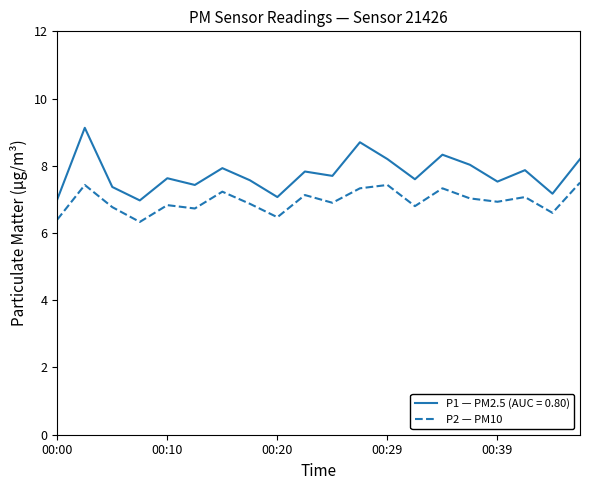

What is the maximum value shown in the chart?

9.1